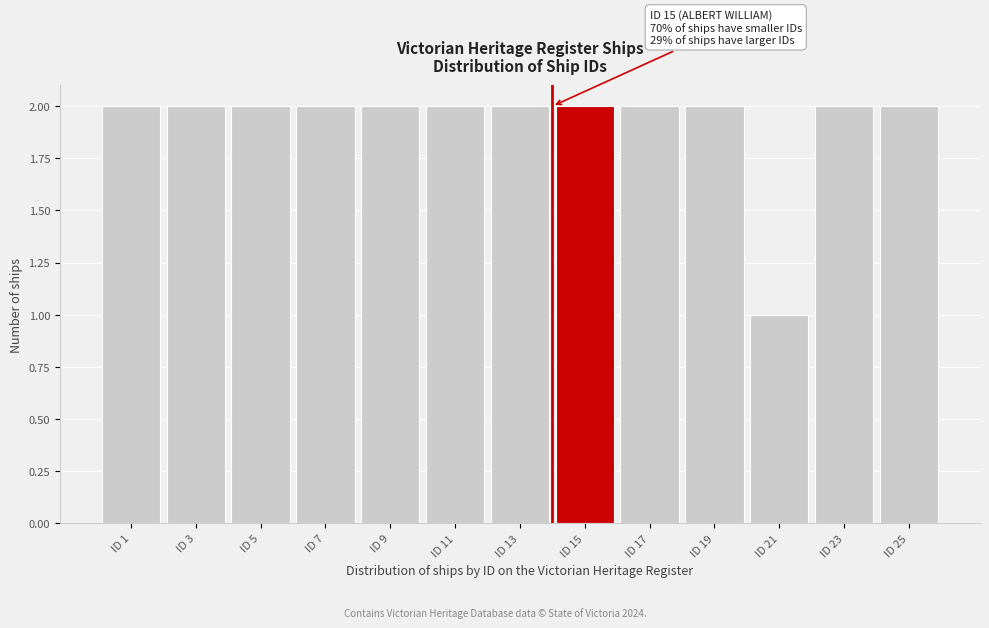

Reading left to right, transcribe all the data shown in this chart.

2	2	2	2	2	2	2	2	2	2	1	2	2